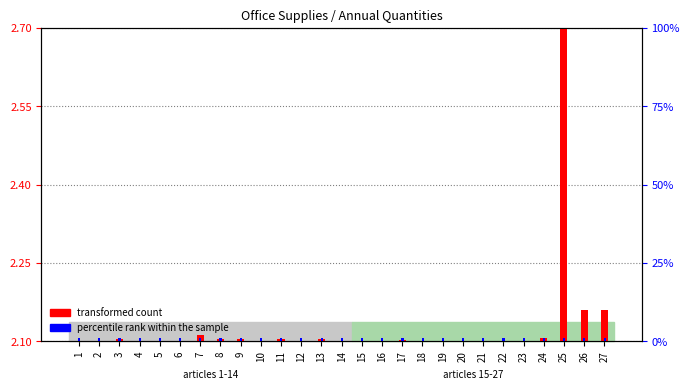

True or false: transformed count has a value of 3.5 at 13.

False